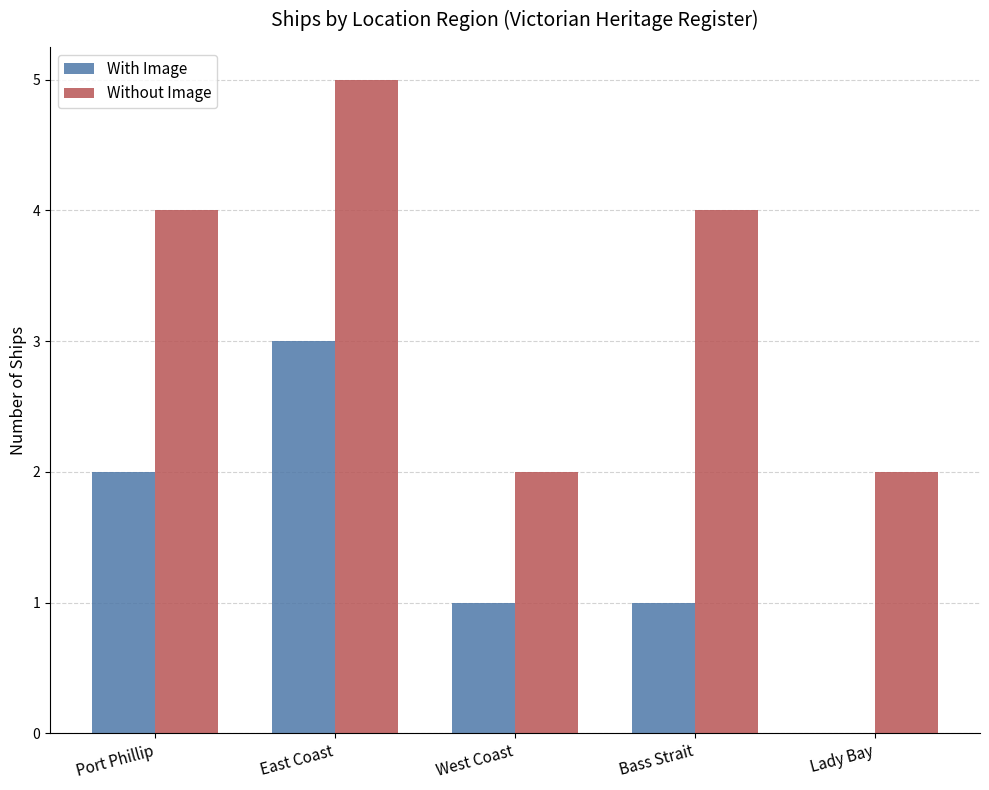

How many values in With Image are above zero?

4